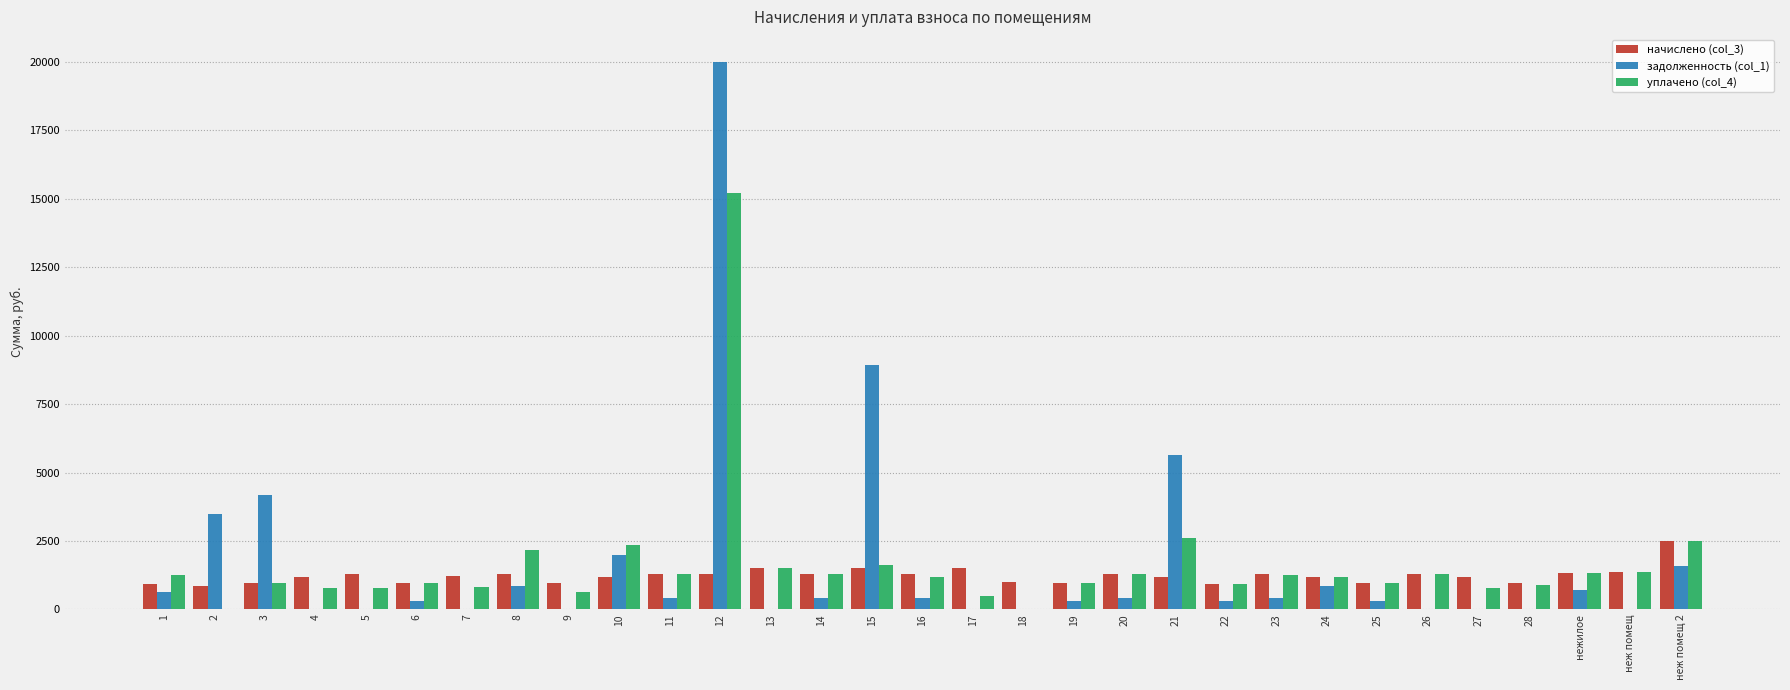

Are the bars grouped side by side (vs. stacked)?

Yes